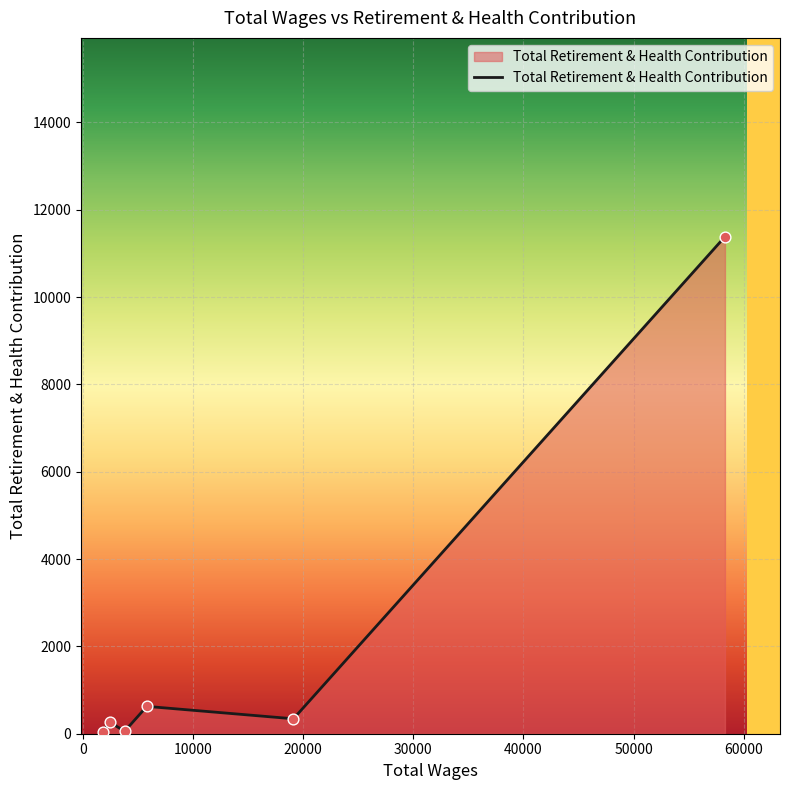

True or false: there are more than 2 points higher than both neighbors.

False